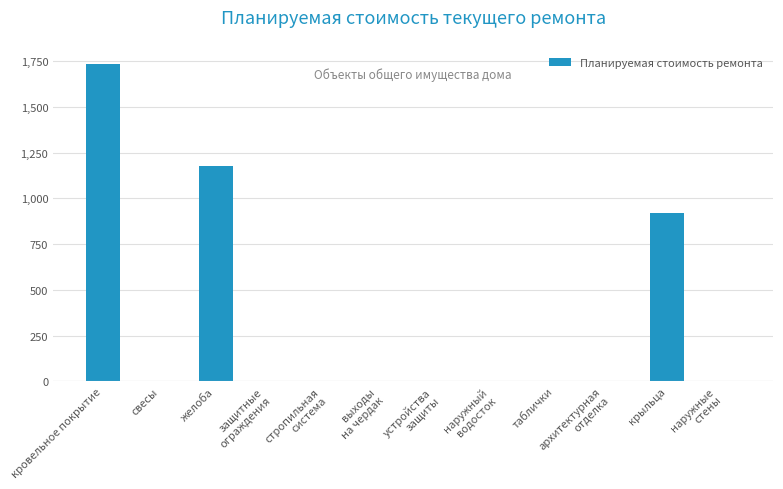

Which has a higher value, свесы or крыльца?

крыльца